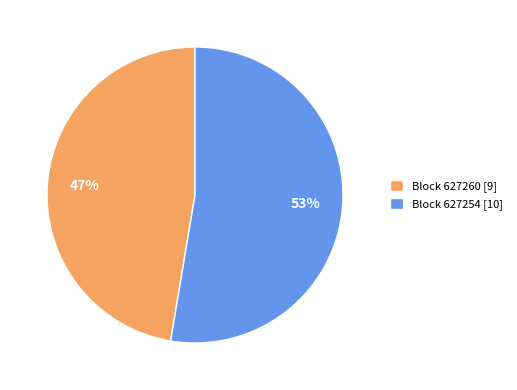

Which slice is the largest?

Block 627254 [10]